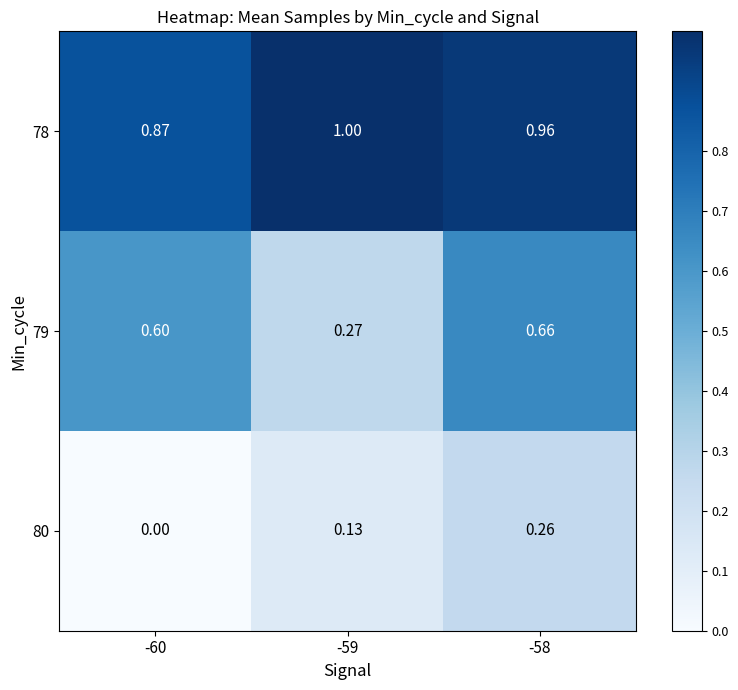

How many values in the 80 series exceed 0?

2